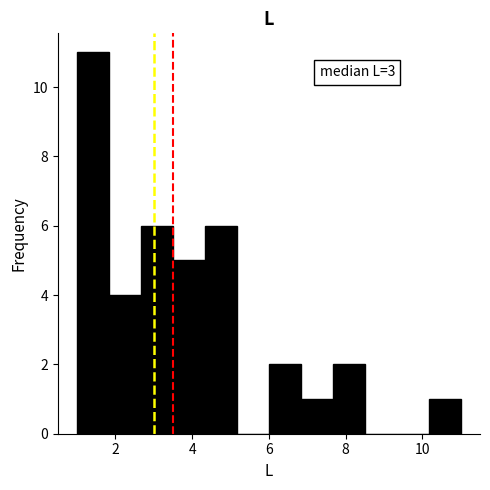

Over which range of the x-axis is the bar tallest?

1.0 to 1.8